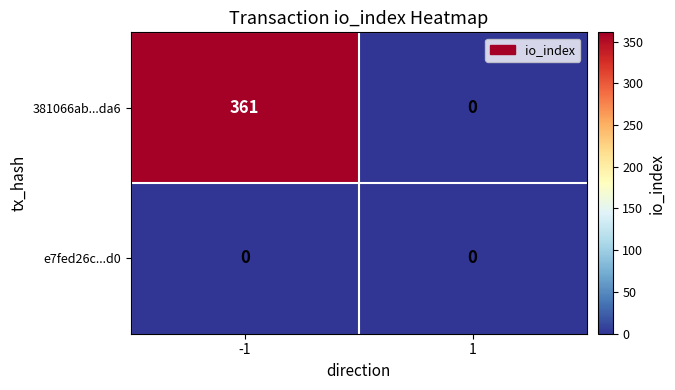

Reading left to right, list all the values displayed in this chart.

381066ab...da6: -1=361	1=0
e7fed26c...d0: -1=0	1=0